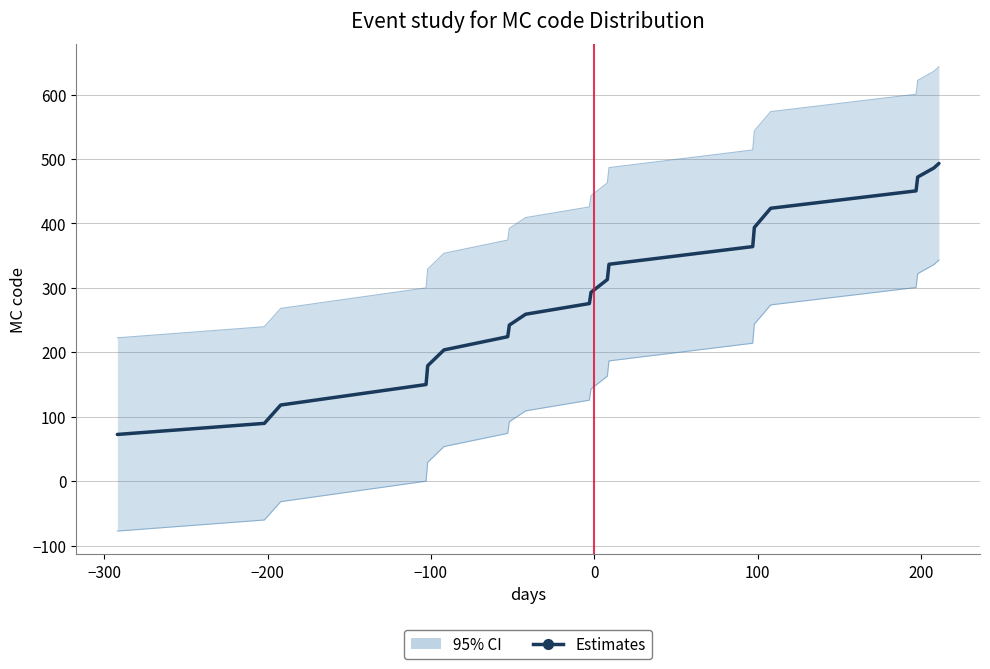

How many values are below 293?

10